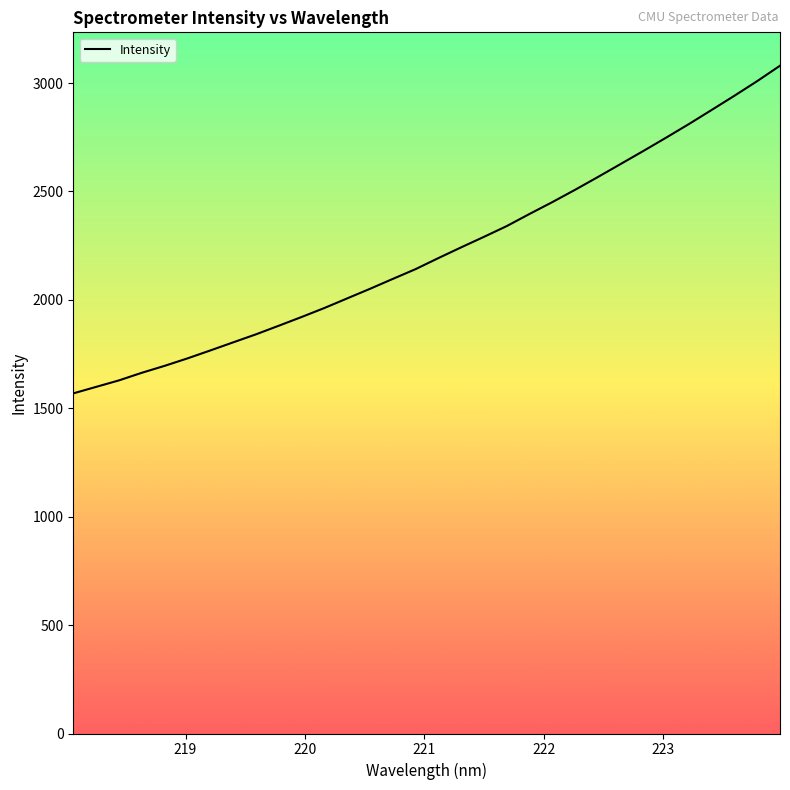

What is the greatest value displayed?

3080.1